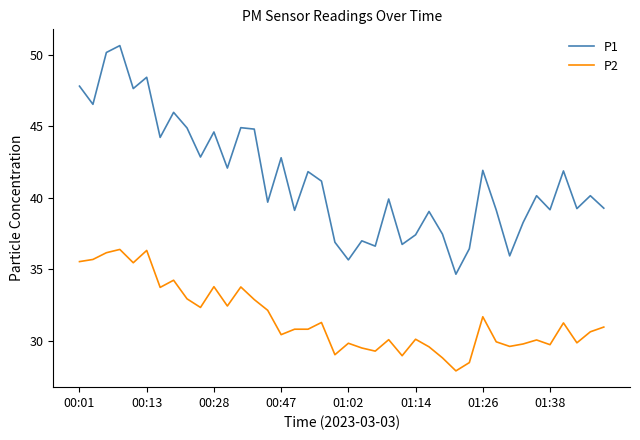

True or false: P2 has more than 0 interior local peaks.

True